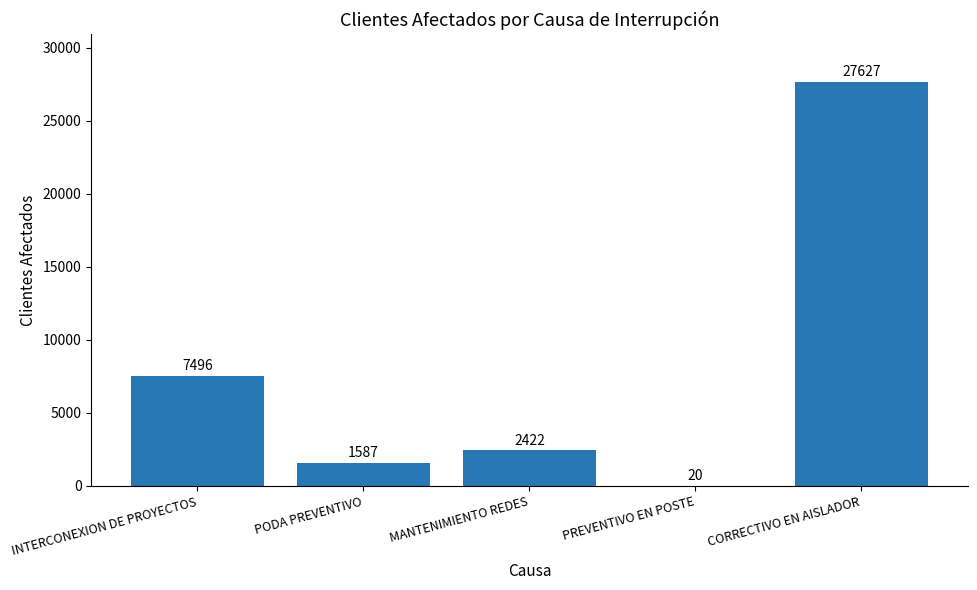

At which label is the value closest to 13823?

INTERCONEXION DE PROYECTOS